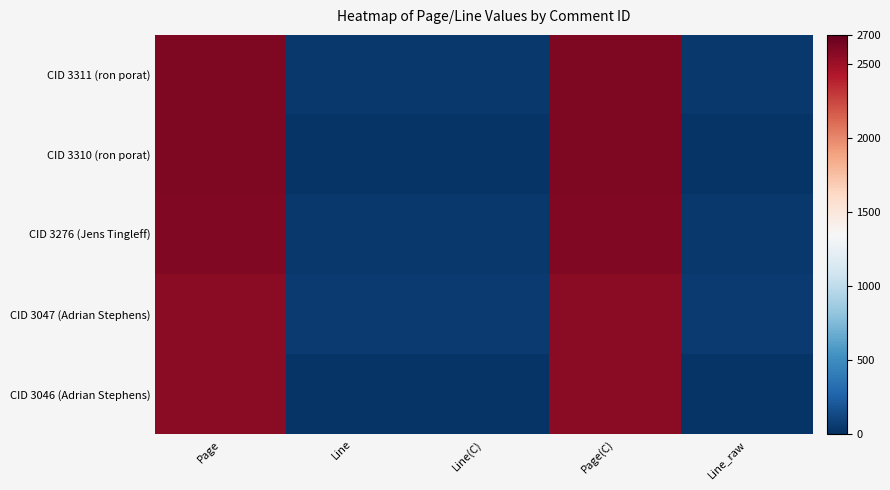

How many series are shown in this chart?

5